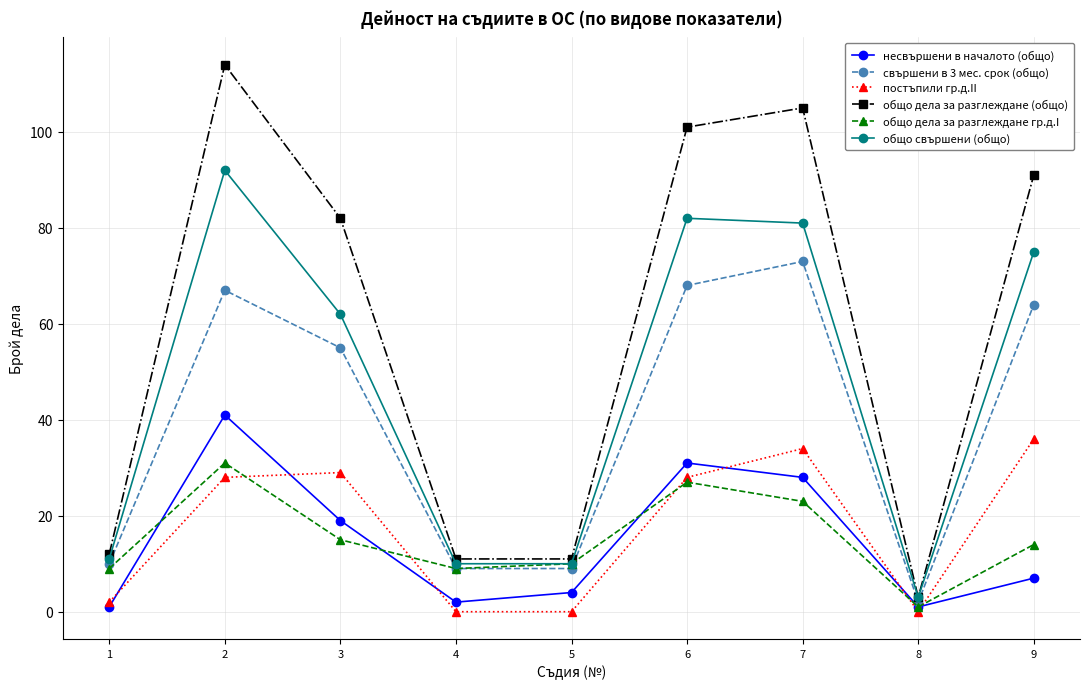

What is the total value across all series at 9?

287